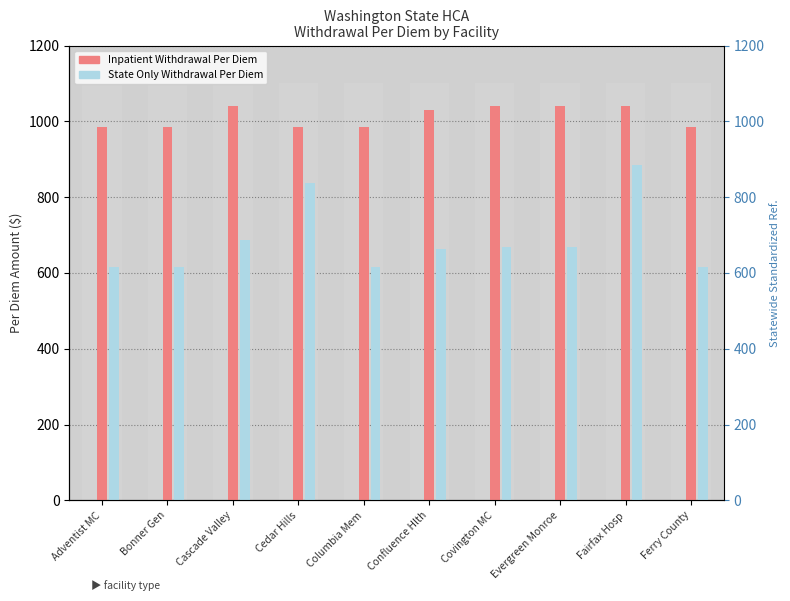

What is the value of the Inpatient Withdrawal Per Diem bar at the 6th from the left?

1030.8